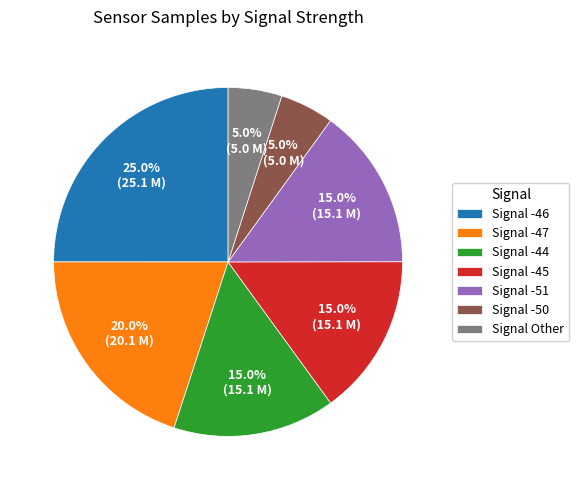

Approximately how many times larger is the value at Signal -51 compared to Signal -44?

1.0